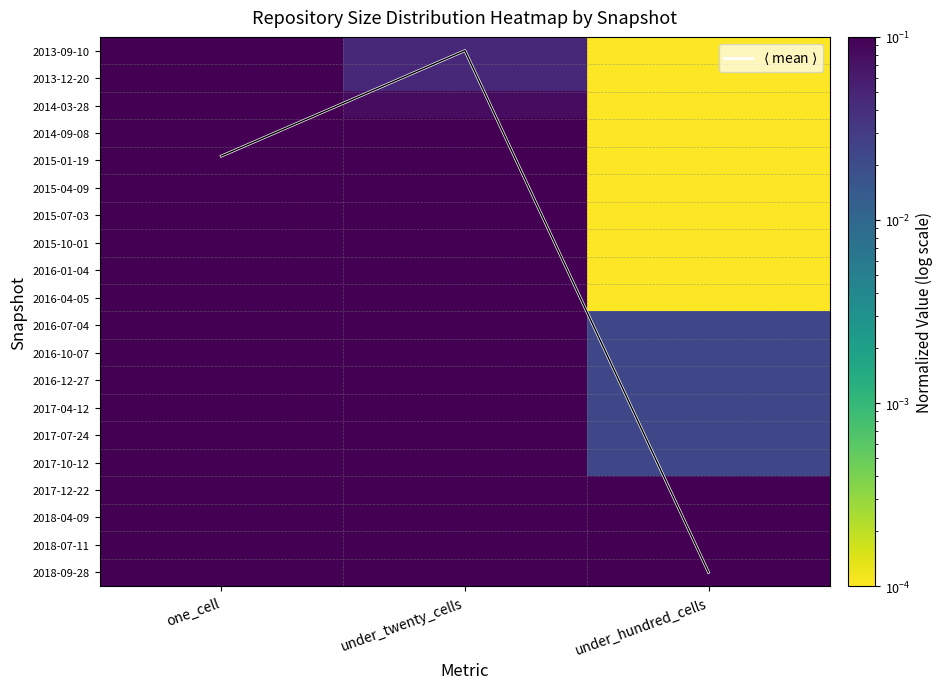

List the labels in order of 2016-04-05 value, largest first.

under_twenty_cells, one_cell, under_hundred_cells